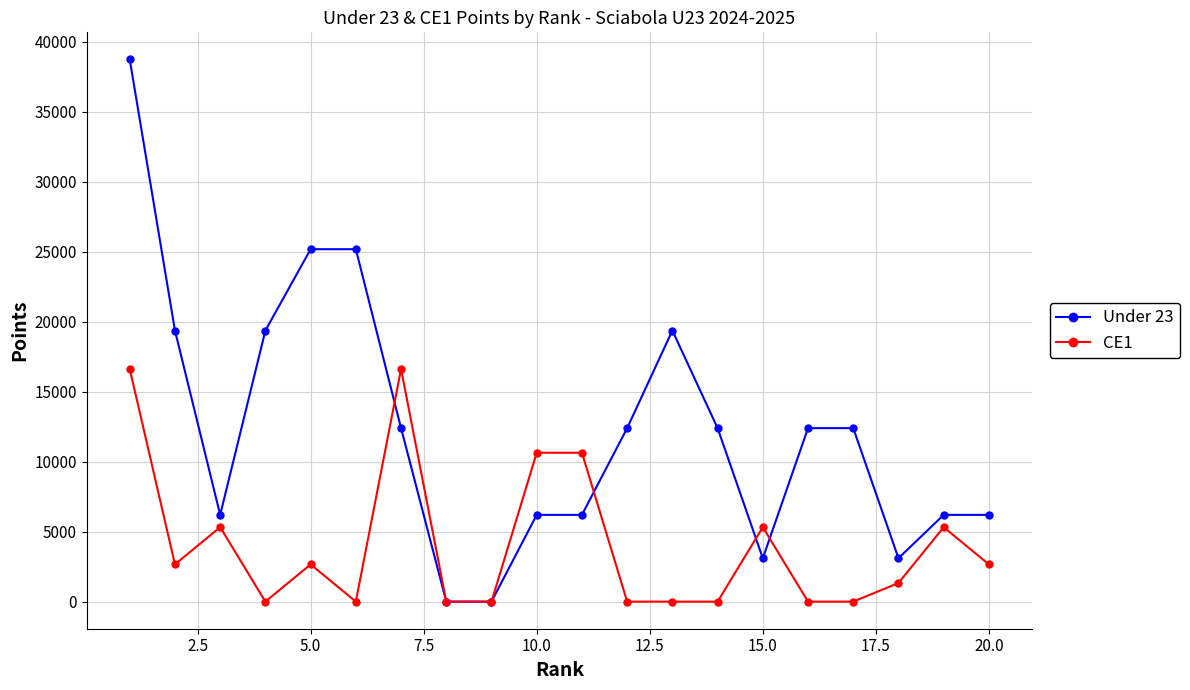

What is the value of the Under 23 point at the 15th from the left?

3100.0